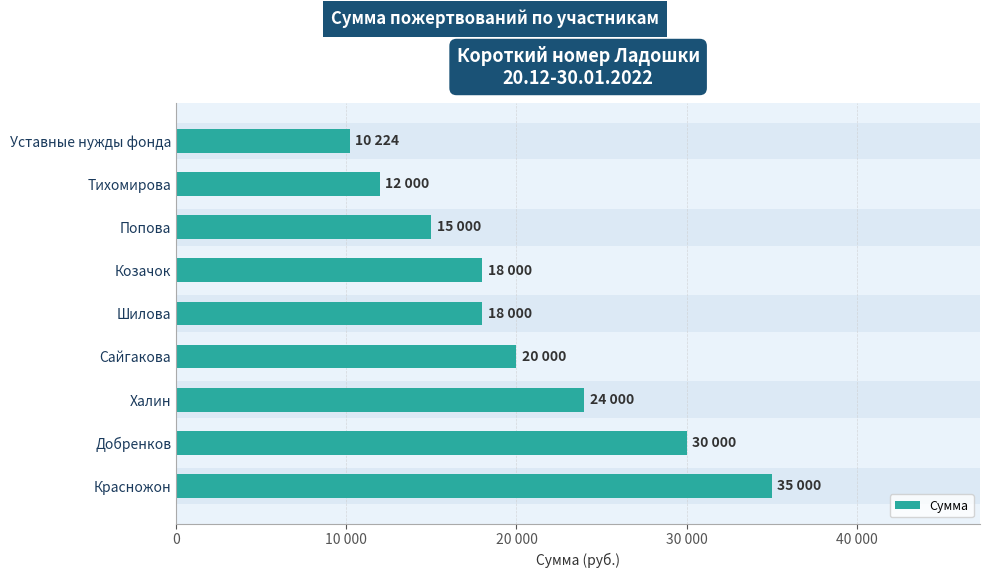

How many values are below 18000?

3